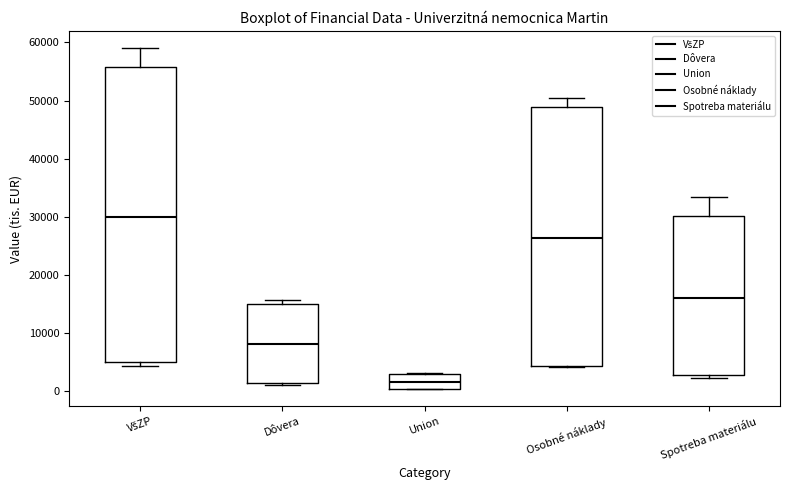

Where is the upper edge of the box for Osobné náklady on the y-axis? The values are not printed on the chart, so give them approximately, as read against the axis.

49000